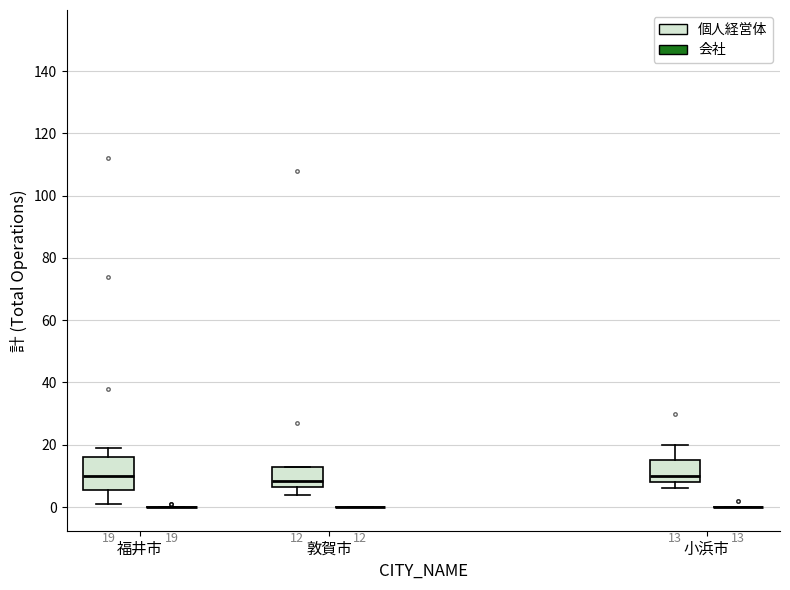

Comparing the boxes themselves (not the whiskers), which one is the tallest?

福井市 (個人経営体)